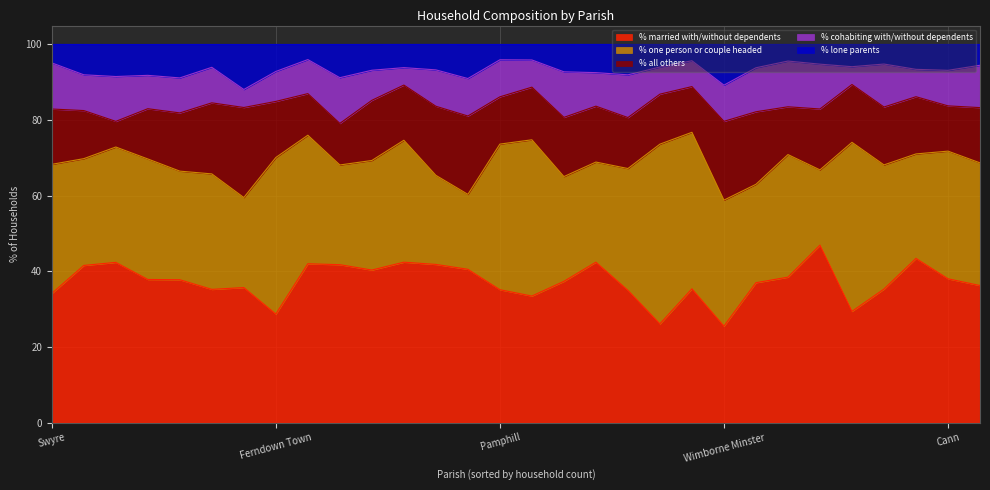

How many lines are shown in the chart?

5